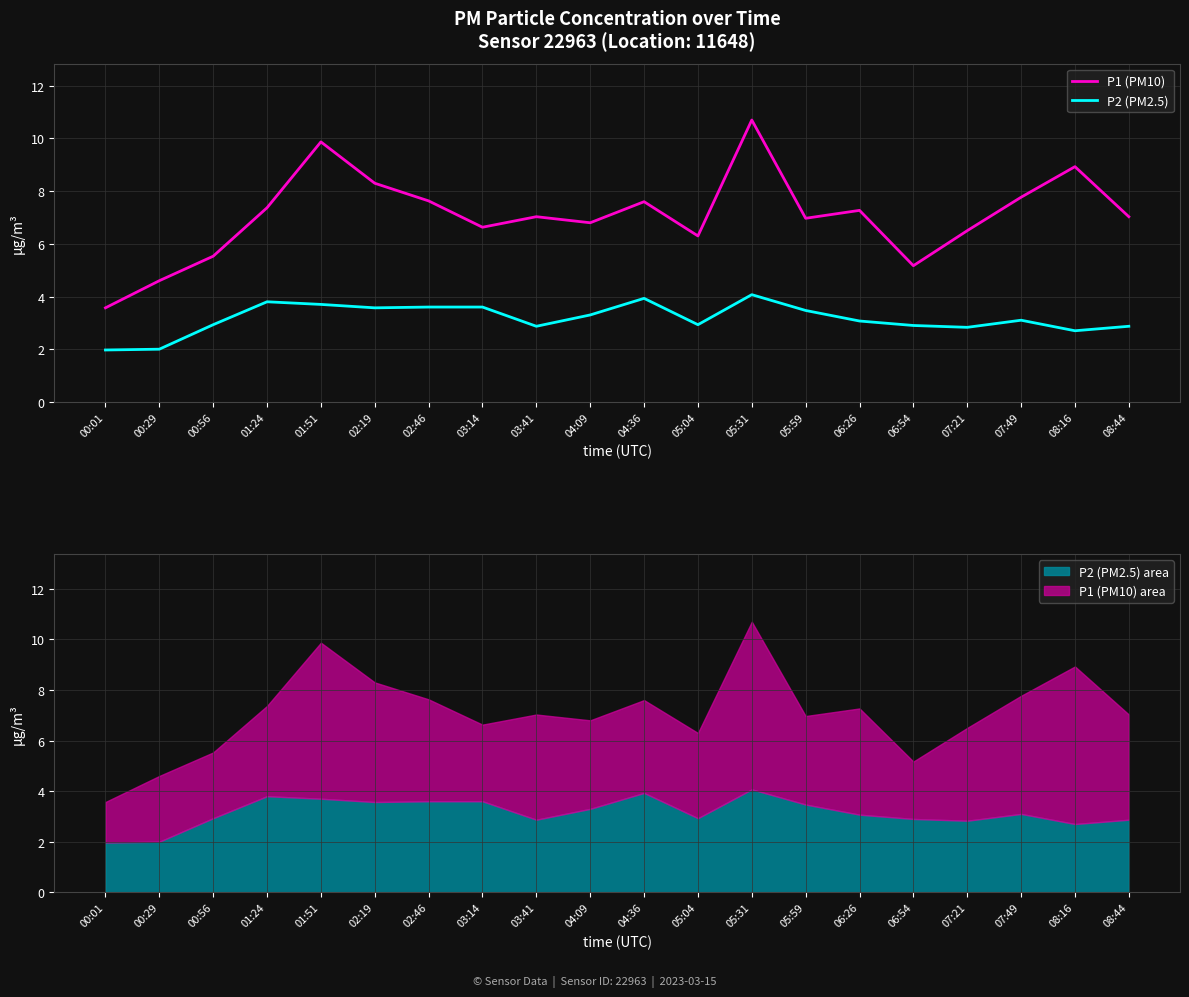

At which label does P2 (PM2.5) first exceed 3?

01:24